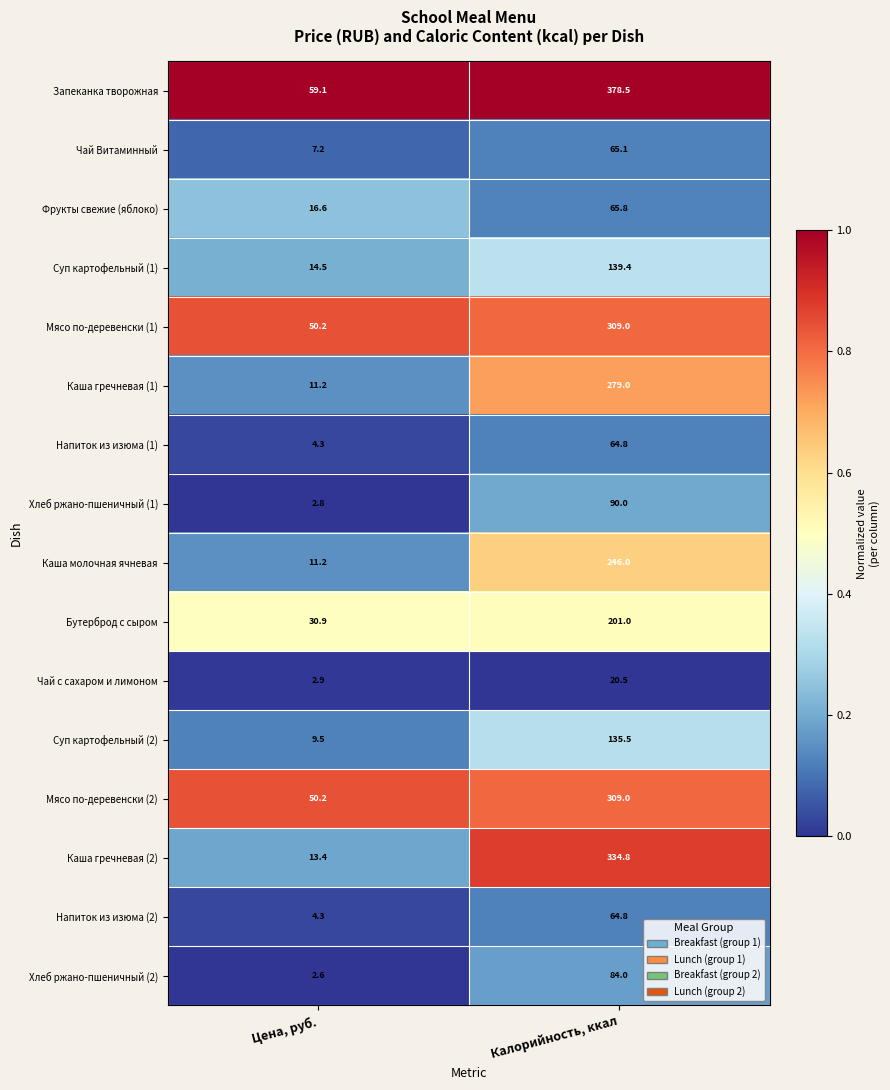

What is the sum of the Запеканка творожная values at Цена, руб. and Калорийность, ккал?

437.6